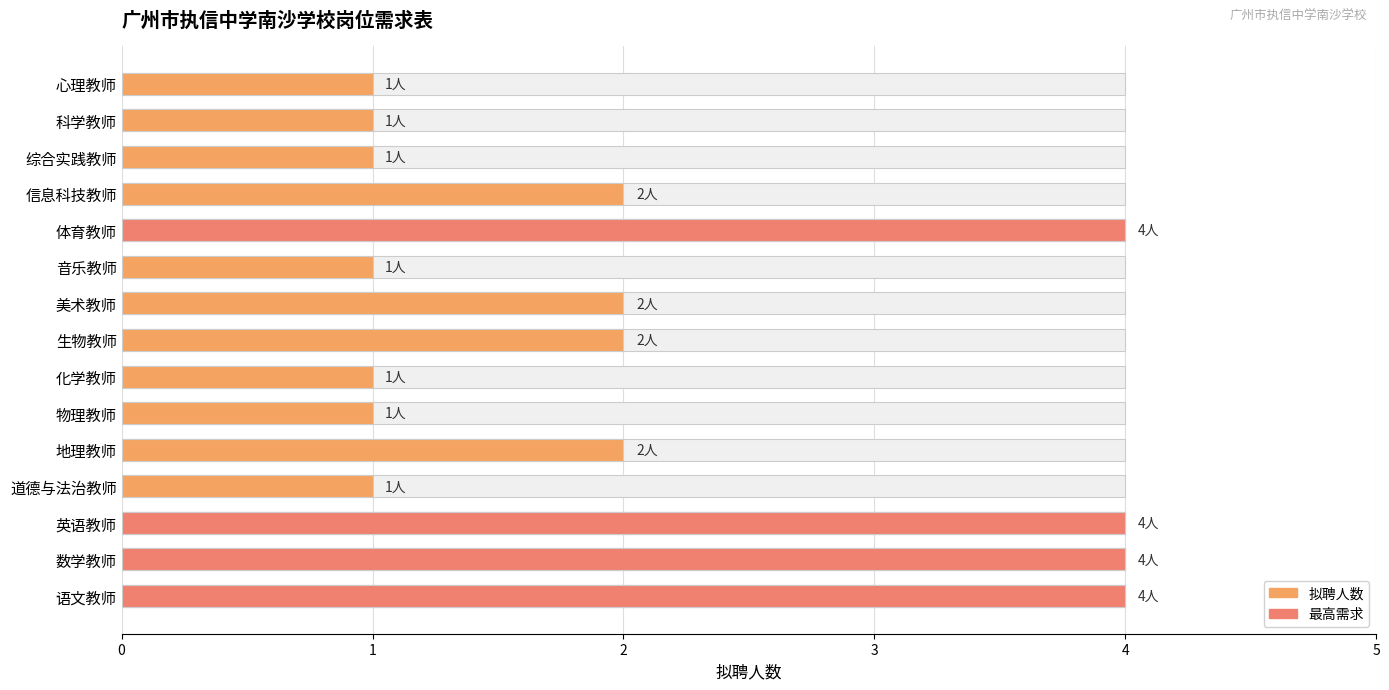

Count the values in the range 1 to 4.

15